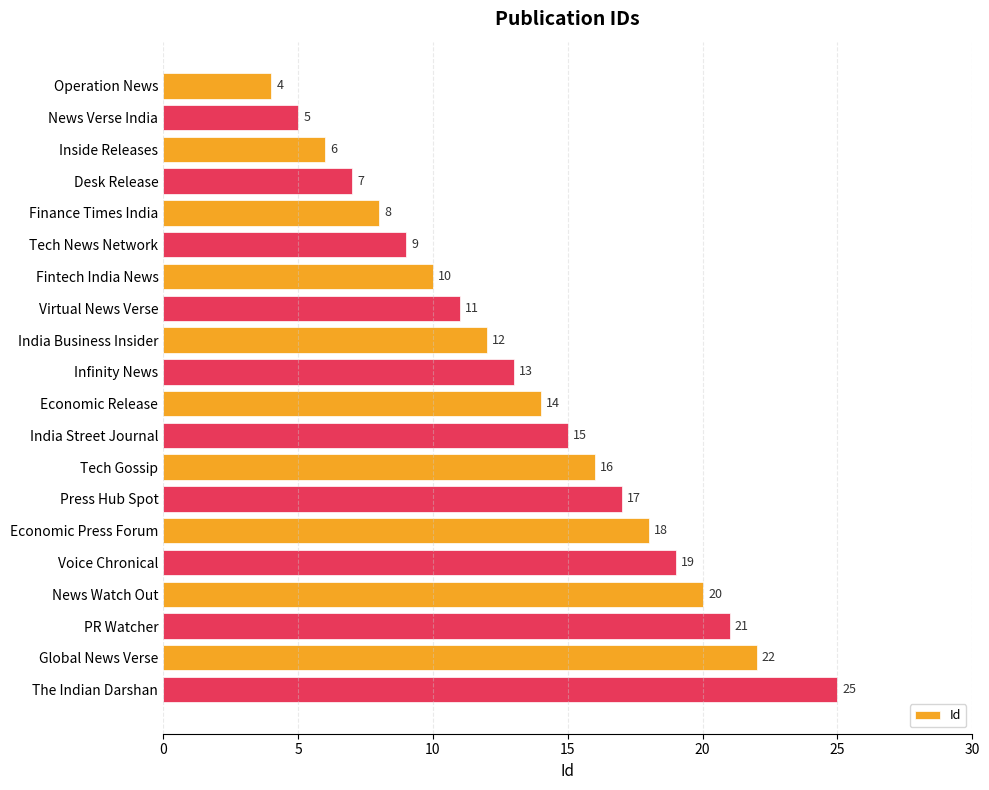

What is the change in value from Operation News to Economic Release?

+10